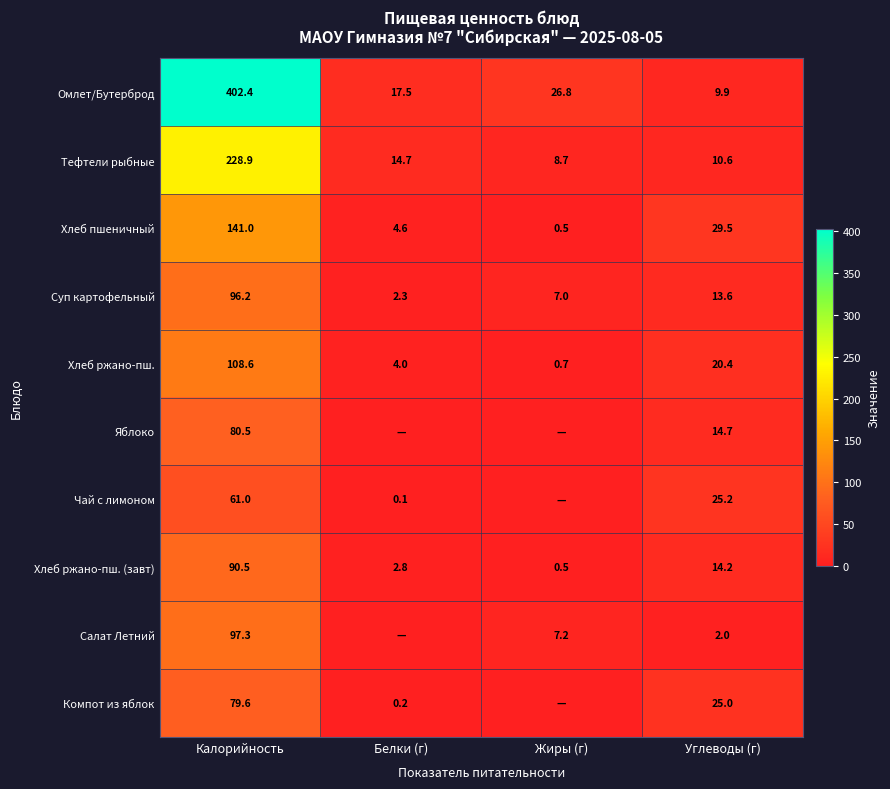

What is the difference between the highest and lowest values at Углеводы (г)?

27.5